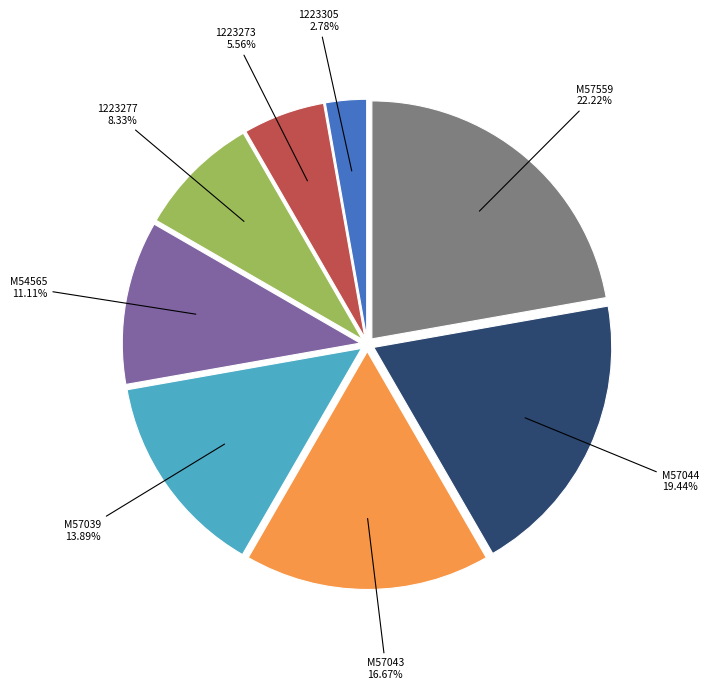

Is there any slice that represents more than half of the pie?

No